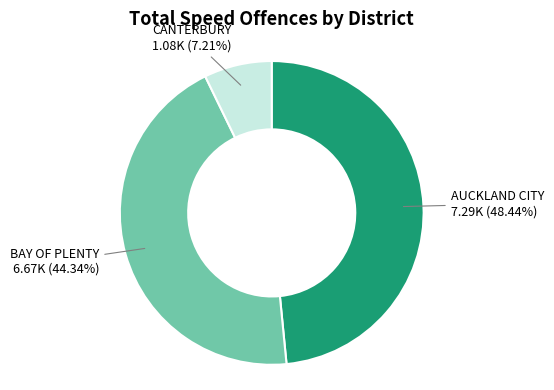

Rank the categories by value from lowest to highest.

CANTERBURY, BAY OF PLENTY, AUCKLAND CITY